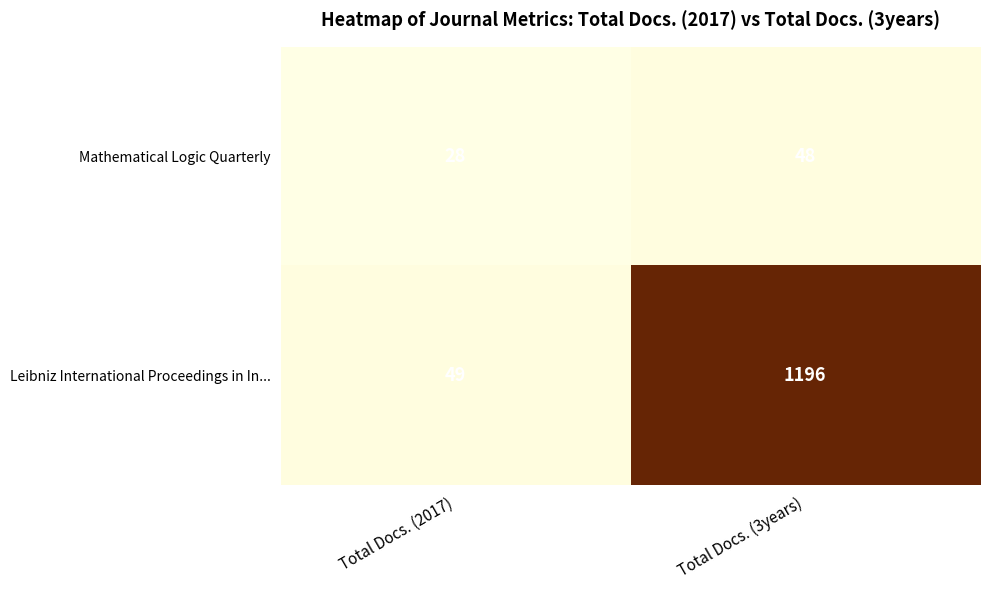

How many series are shown in this chart?

2